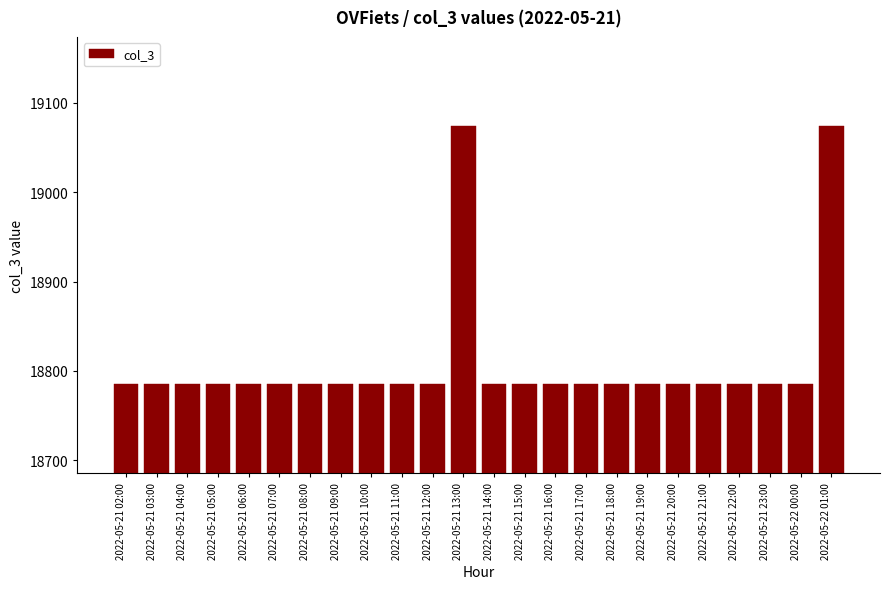

Reading left to right, what are all the values shown in this chart?

2022-05-21 02:00=18785	2022-05-21 03:00=18785	2022-05-21 04:00=18785	2022-05-21 05:00=18785	2022-05-21 06:00=18785	2022-05-21 07:00=18785	2022-05-21 08:00=18785	2022-05-21 09:00=18785	2022-05-21 10:00=18785	2022-05-21 11:00=18785	2022-05-21 12:00=18785	2022-05-21 13:00=19074	2022-05-21 14:00=18785	2022-05-21 15:00=18785	2022-05-21 16:00=18785	2022-05-21 17:00=18785	2022-05-21 18:00=18785	2022-05-21 19:00=18785	2022-05-21 20:00=18785	2022-05-21 21:00=18785	2022-05-21 22:00=18785	2022-05-21 23:00=18785	2022-05-22 00:00=18785	2022-05-22 01:00=19074